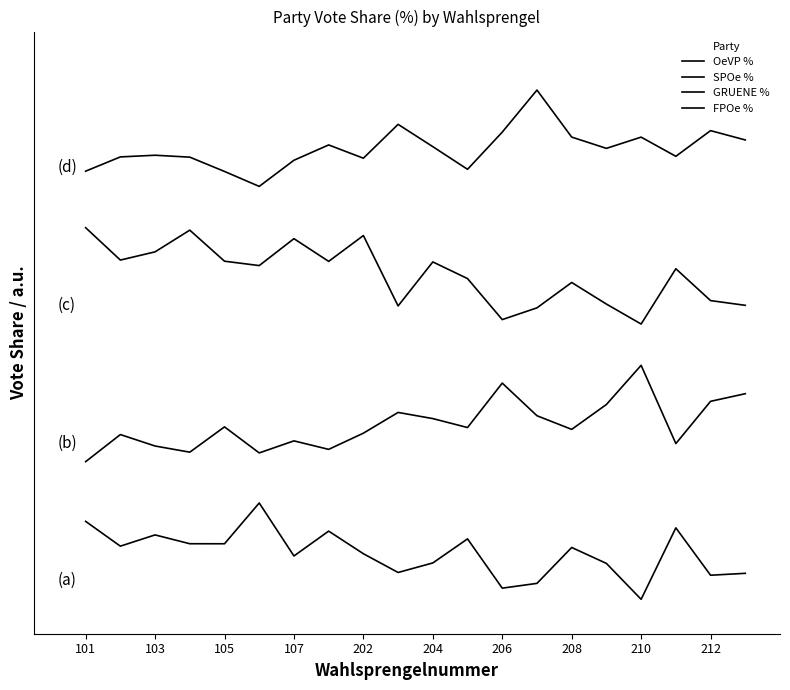

Rank the series by their maximum value, from highest to lowest.

FPOe %, GRUENE %, SPOe %, OeVP %